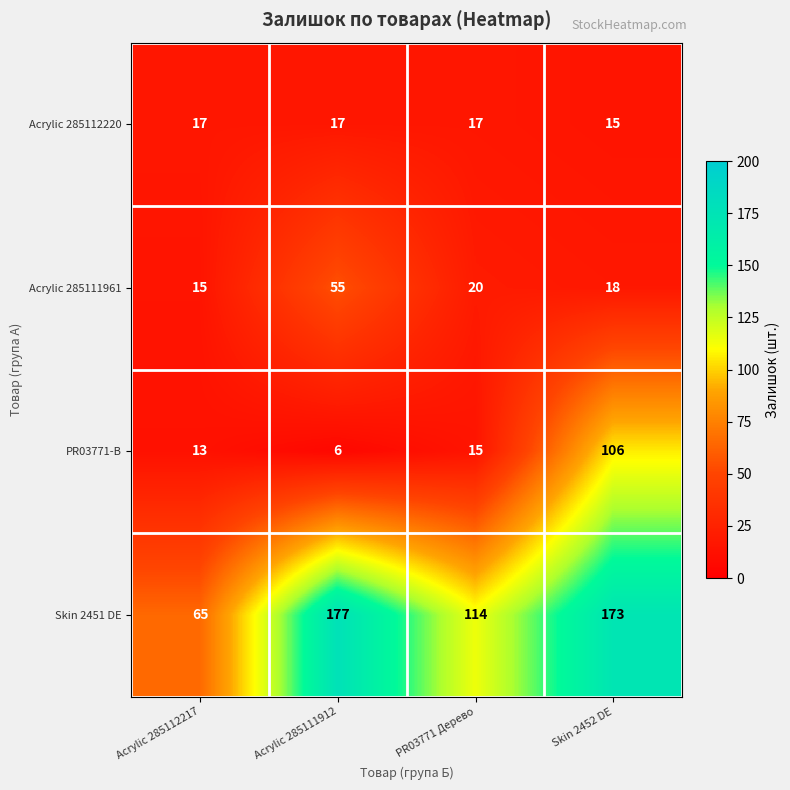

What is the difference between the second highest and minimum values in the Skin 2451 DE series?

108